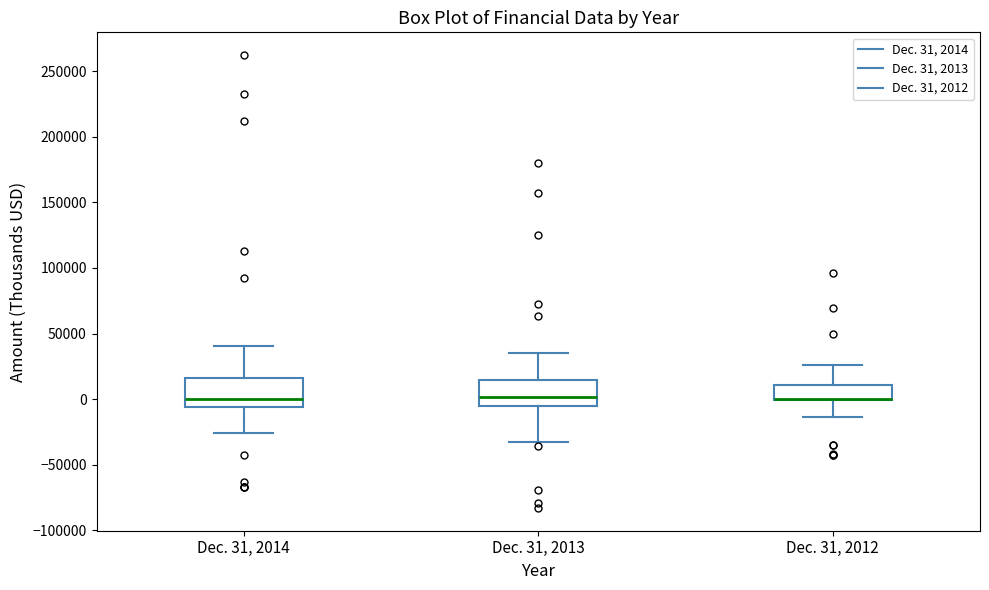

Reading left to right, transcribe this box plot: for each box, give where its median line is, the range the box spans, and where its two whiskers end, as read against the y-axis. The values are not printed on the chart, so give them approximately, as read against the axis.

Dec. 31, 2014: median 0, box -5000 to 15000, whiskers -25000 to 40000
Dec. 31, 2013: median 0, box -5000 to 15000, whiskers -35000 to 35000
Dec. 31, 2012: median 0 (drawn on the box's lower edge), box 0 to 10000, whiskers -15000 to 25000